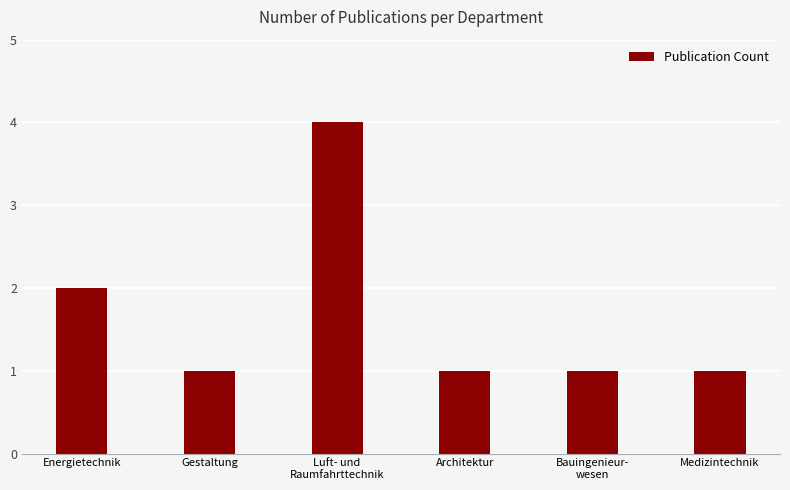

Reading left to right, extract all data points from this chart.

2	1	4	1	1	1